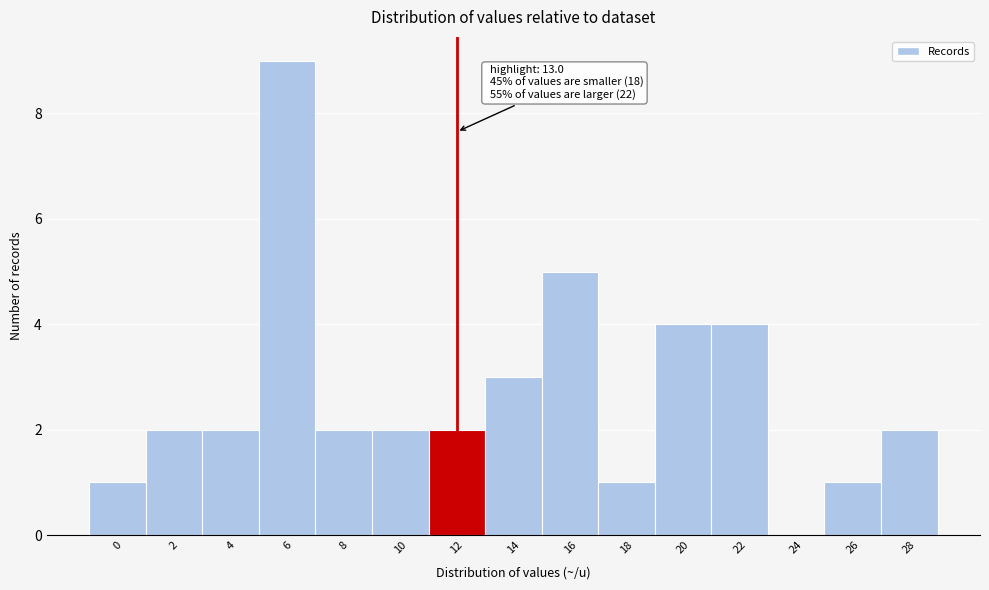

Reading left to right, extract all data points from this chart.

0=1	2=2	4=2	6=9	8=2	10=2	12=2	14=3	16=5	18=1	20=4	22=4	24=0	26=1	28=2